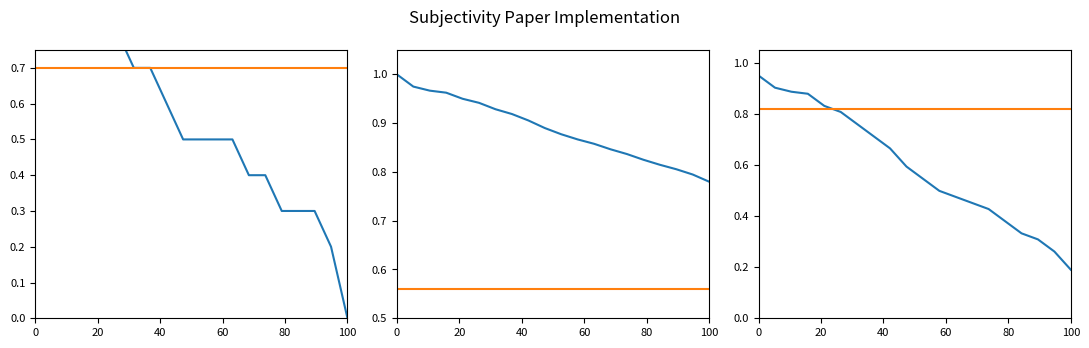

How many times do humidity and temperature cross each other?

1